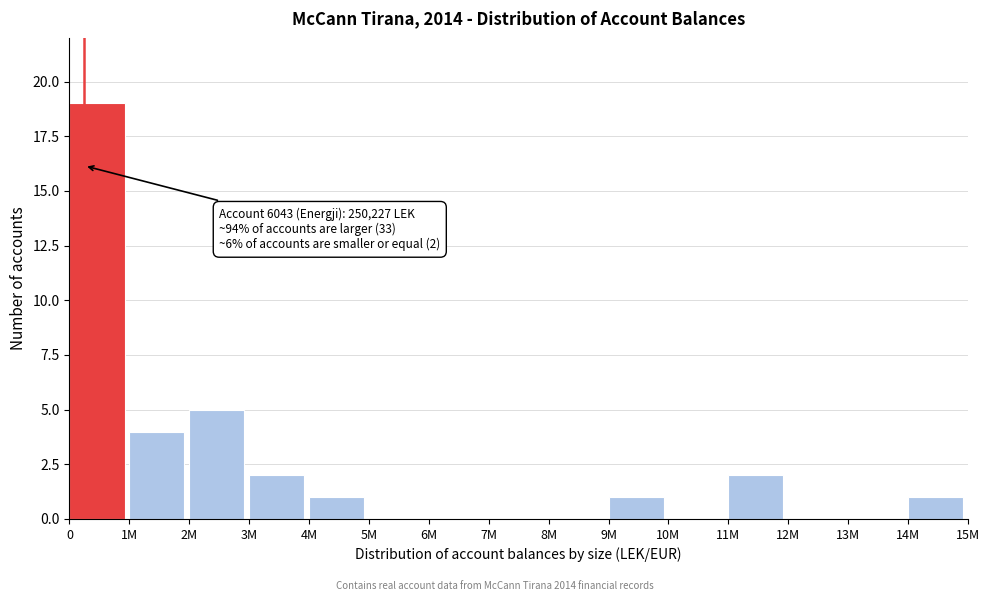

Reading left to right, extract all data points from this chart.

0=19	1M=4	2M=5	3M=2	4M=1	5M=0	6M=0	7M=0	8M=0	9M=1	10M=0	11M=2	12M=0	13M=0	14M=1